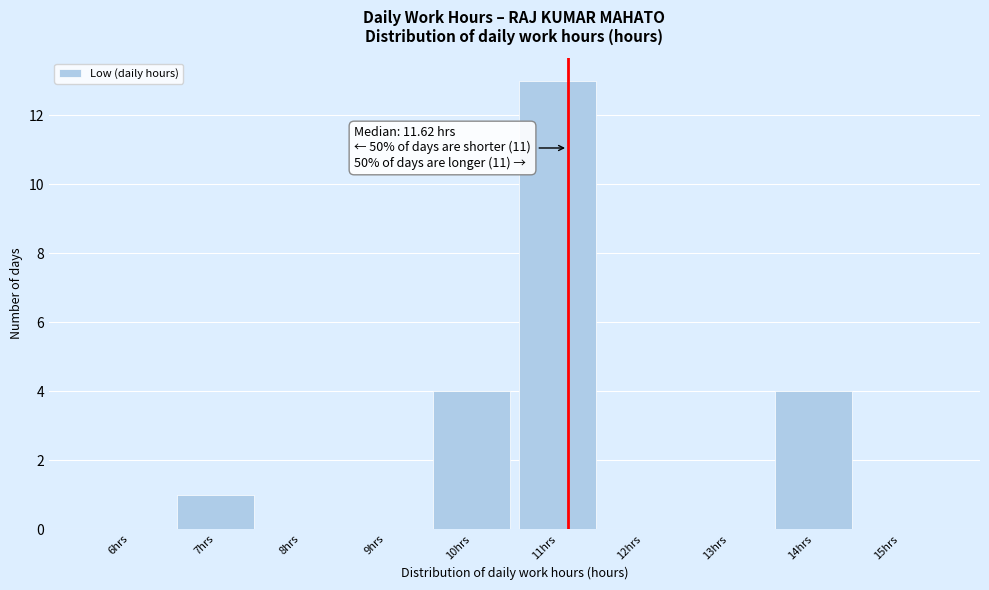

Reading left to right, what are all the values shown in this chart?

6hrs=0	7hrs=1	8hrs=0	9hrs=0	10hrs=4	11hrs=13	12hrs=0	13hrs=0	14hrs=4	15hrs=0